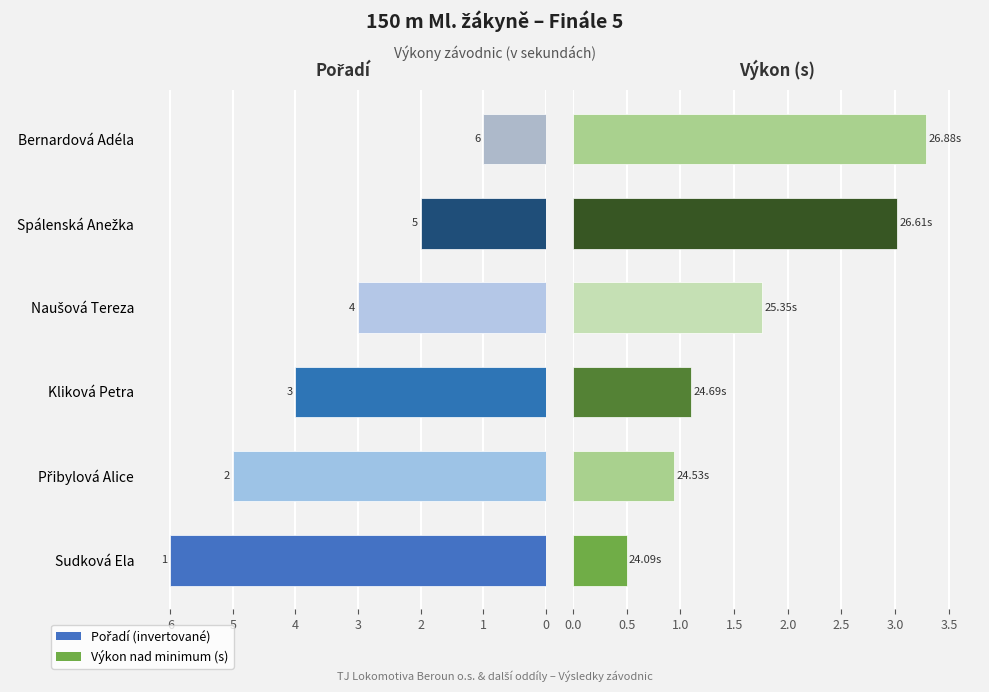

Rank the series by their maximum value, from highest to lowest.

Pořadí (invertované), Výkon (s nad min)